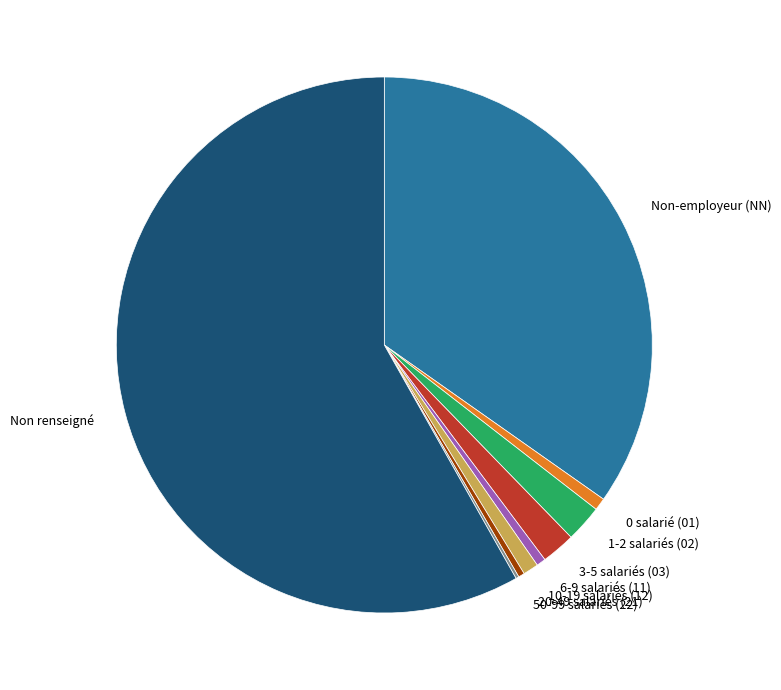

Do 3-5 salariés (03) and 6-9 salariés (11) together represent more than half of the pie?

No